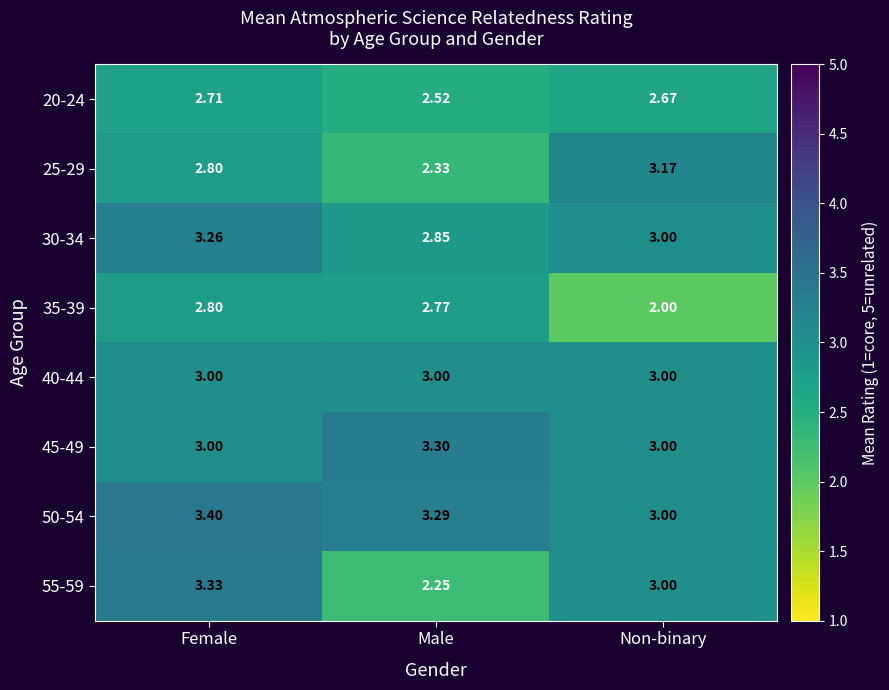

Rank the categories by 30-34 value from lowest to highest.

Male, Non-binary, Female